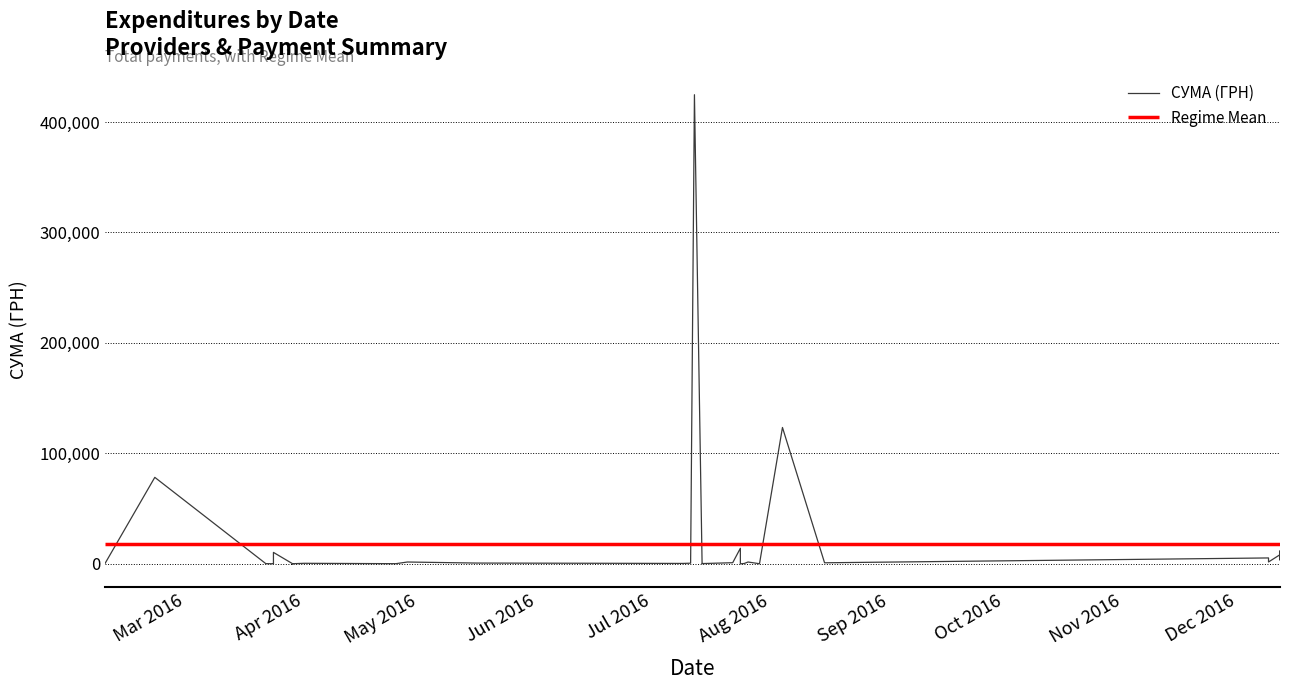

How many interior local valleys (lower than both neighbors) does the data have?

13